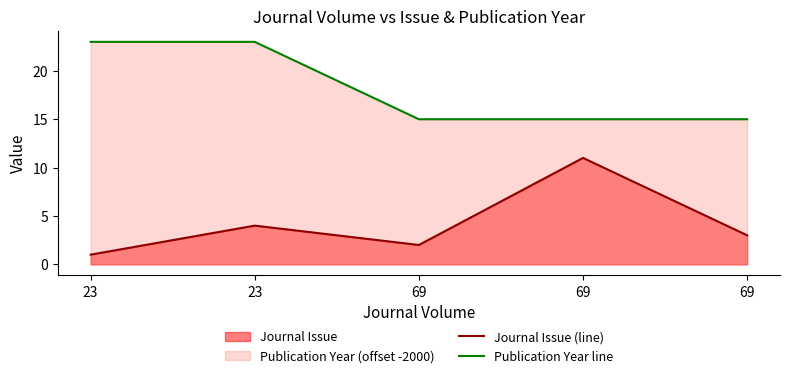

At which category does Journal Issue (line) reach its first local valley?

69